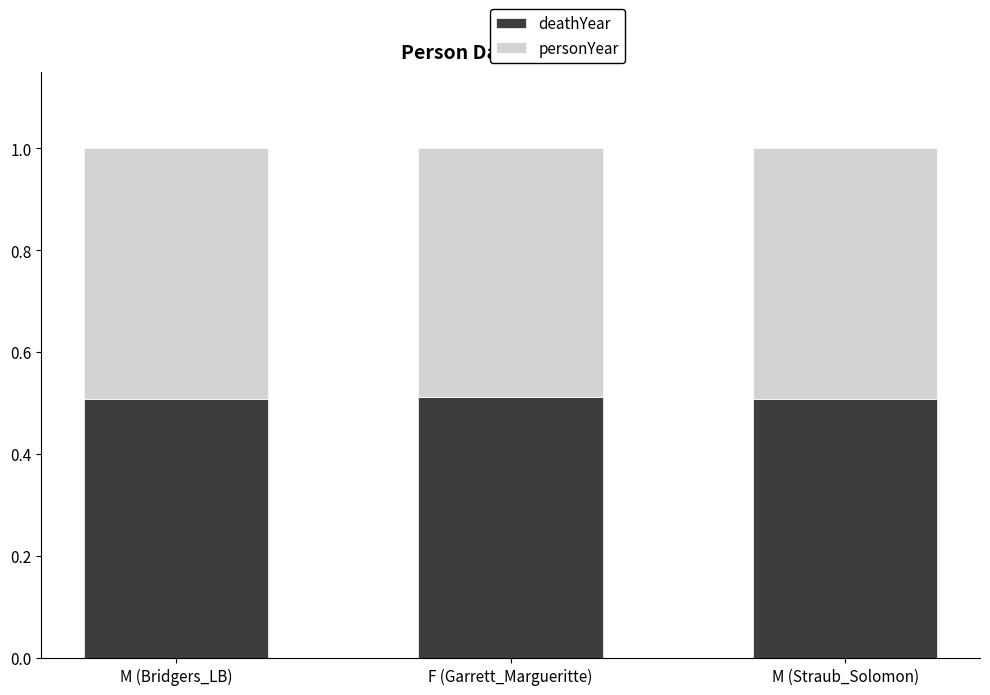

How many deathYear values are between 0 and 1?

3